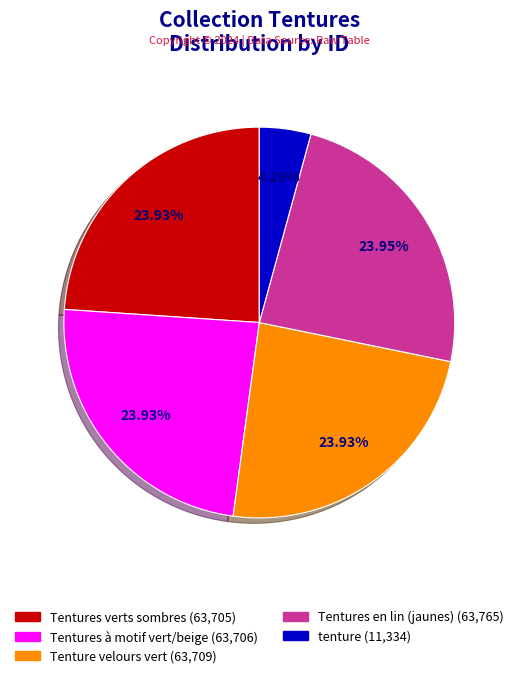

Is there a majority slice in this chart?

No